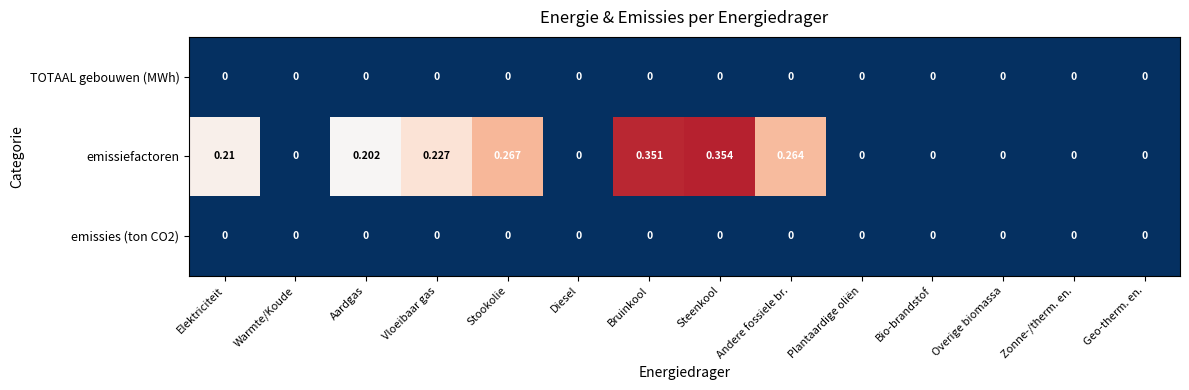

Is the value of emissies (ton CO2) at Andere fossiele br. greater than the value of emissiefactoren at Vloeibaar gas?

No